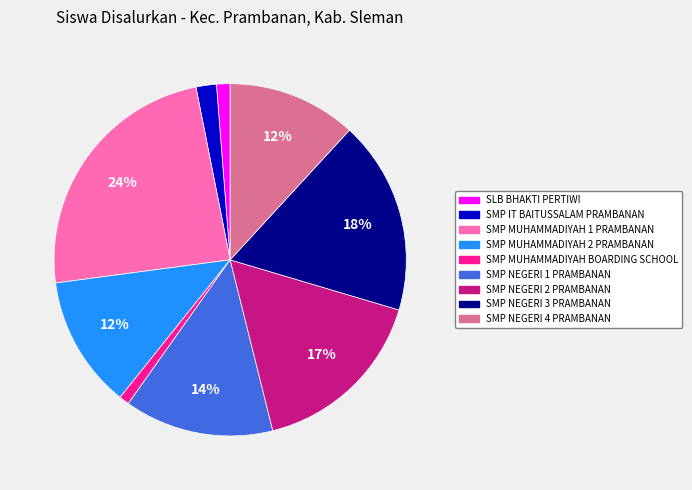

Which category has the biggest portion of the pie?

SMP MUHAMMADIYAH 1 PRAMBANAN